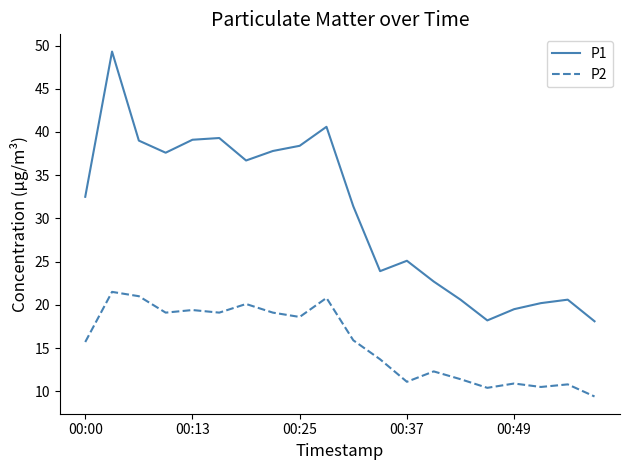

Which series has the largest total across all categories?

P1